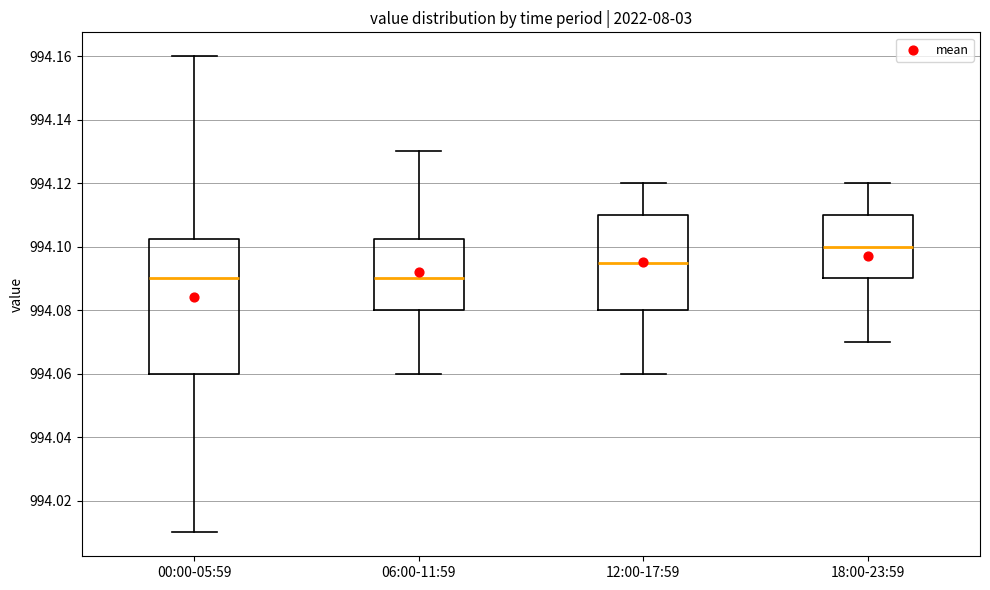

Reading left to right, transcribe this box plot: for each box, give where its median line is, the range the box spans, and where its two whiskers end, as read against the y-axis. The values are not printed on the chart, so give them approximately, as read against the axis.

00:00-05:59: median 994.090, box 994.060 to 994.102, whiskers 994.010 to 994.160
06:00-11:59: median 994.090, box 994.080 to 994.102, whiskers 994.060 to 994.130
12:00-17:59: median 994.096, box 994.080 to 994.110, whiskers 994.060 to 994.120
18:00-23:59: median 994.100, box 994.090 to 994.110, whiskers 994.070 to 994.120